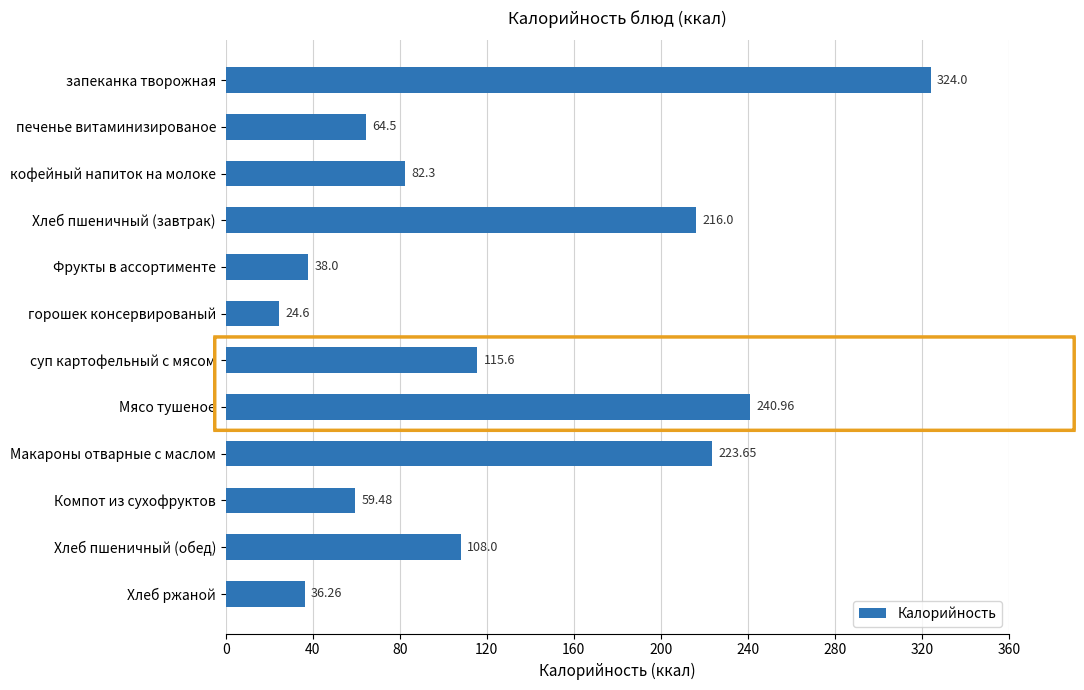

Where is the data nearest to the value 174?

Хлеб пшеничный (завтрак)